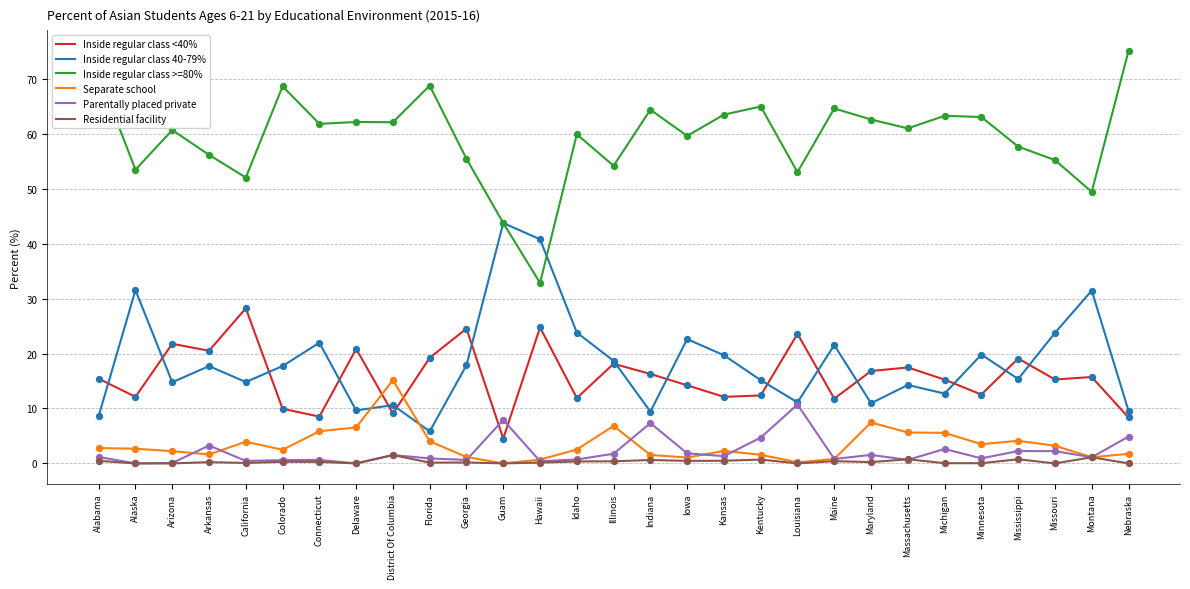

Which series has the widest spread of values?

Inside regular class >=80%